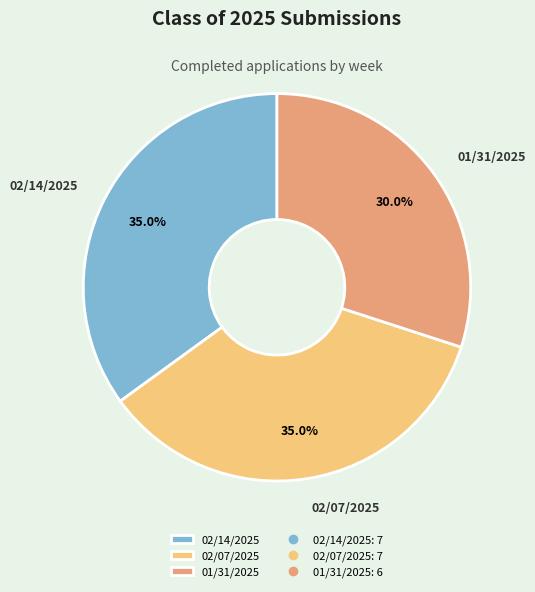

Combined, what portion of the pie is 01/31/2025 and 02/14/2025?

65.0%